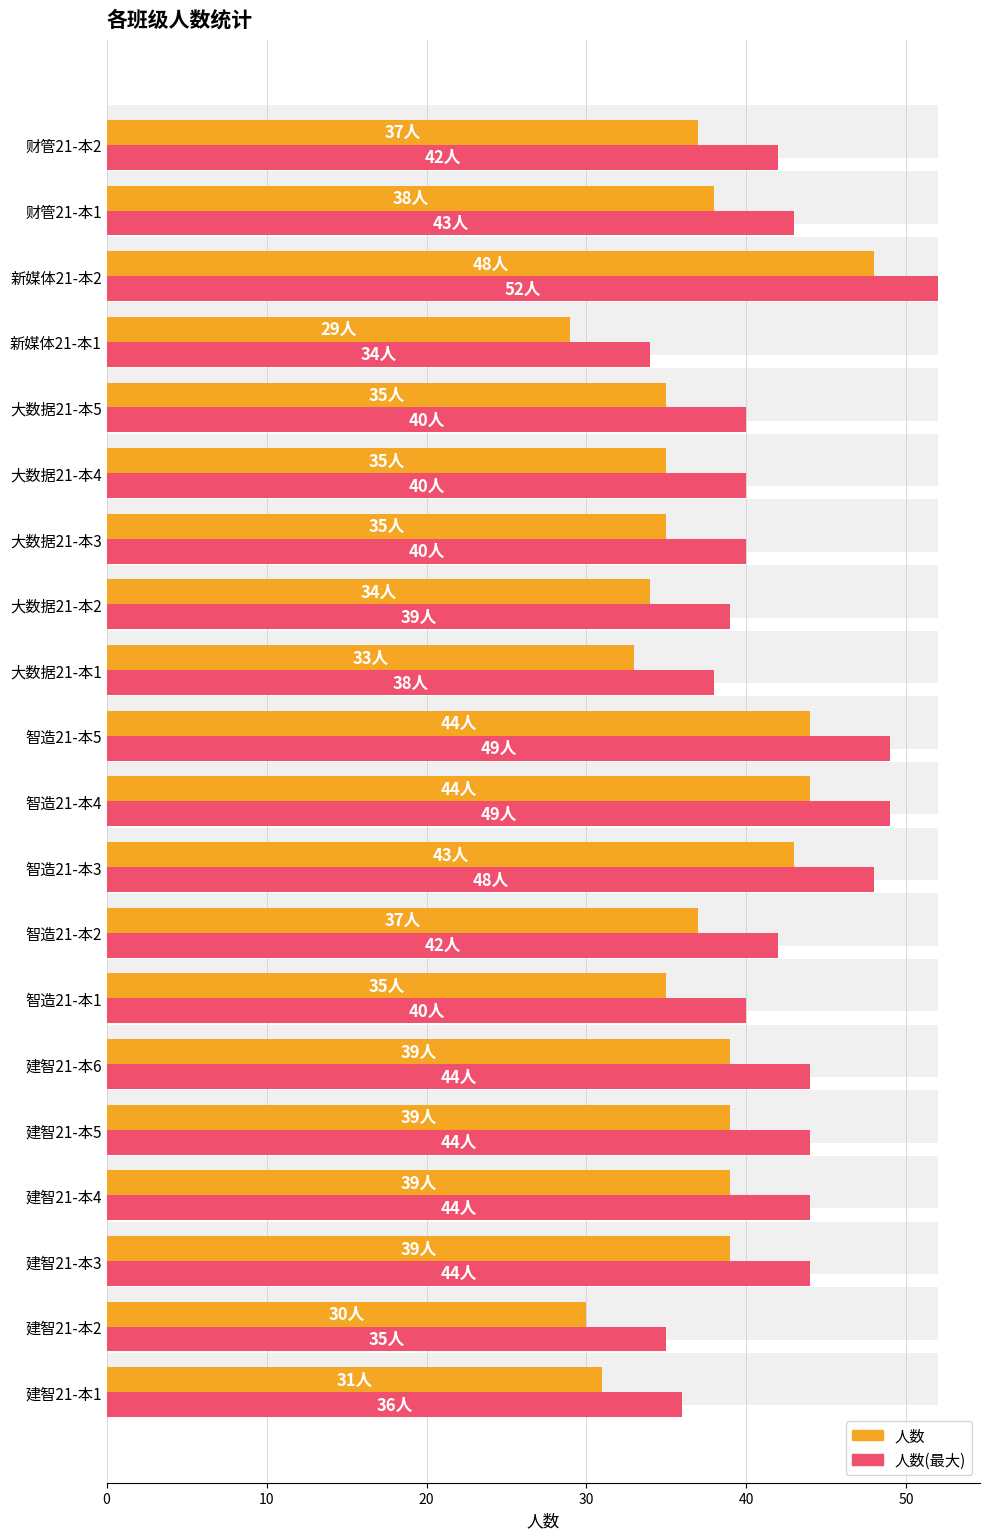

True or false: 人数(最大) has a value of 19 at 50.

False